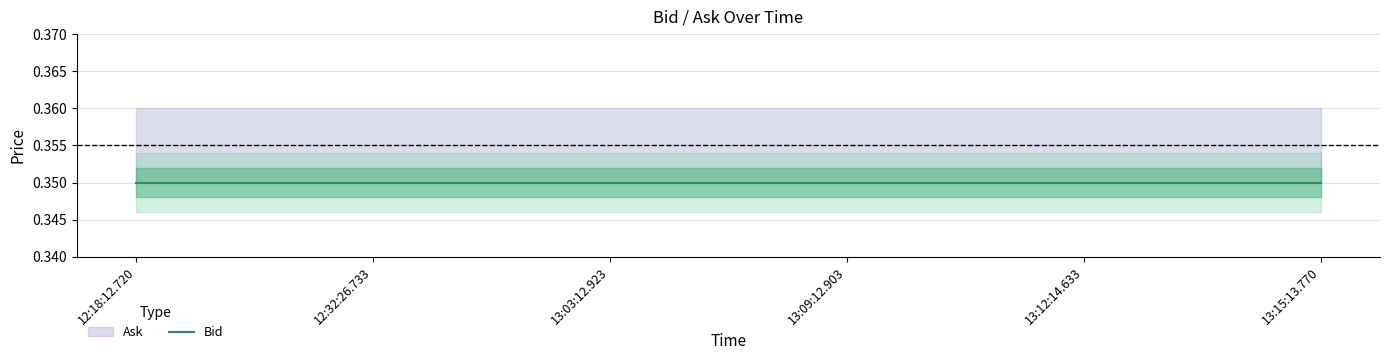

True or false: Ask and Bid cross at least once.

False